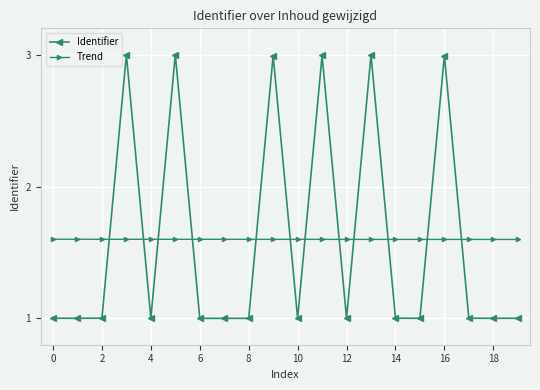

How many intersections are there between Identifier and Trend?

12